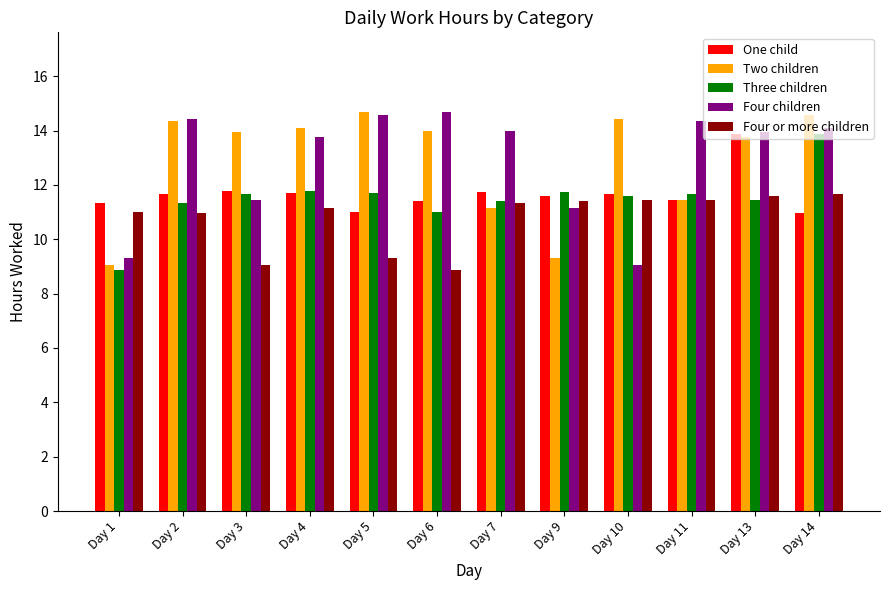

What is the average value of the Four children series?

12.9